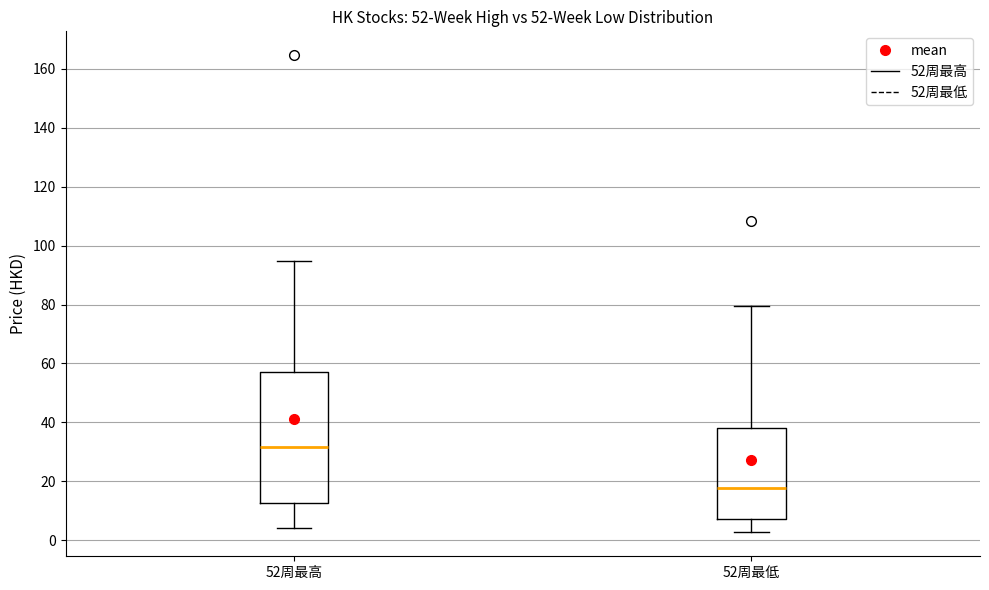

Where does the median line of the box for 52周最低 sit on the y-axis? The values are not printed on the chart, so give them approximately, as read against the axis.

18